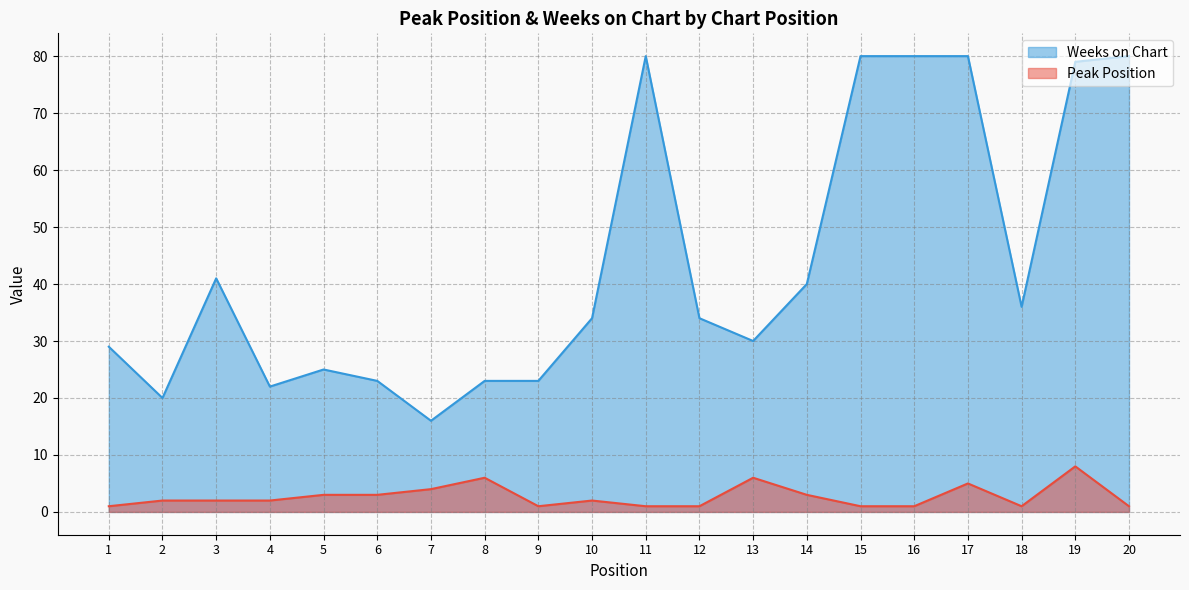

What is the difference between the maximum and minimum values in the Weeks on Chart series?

64